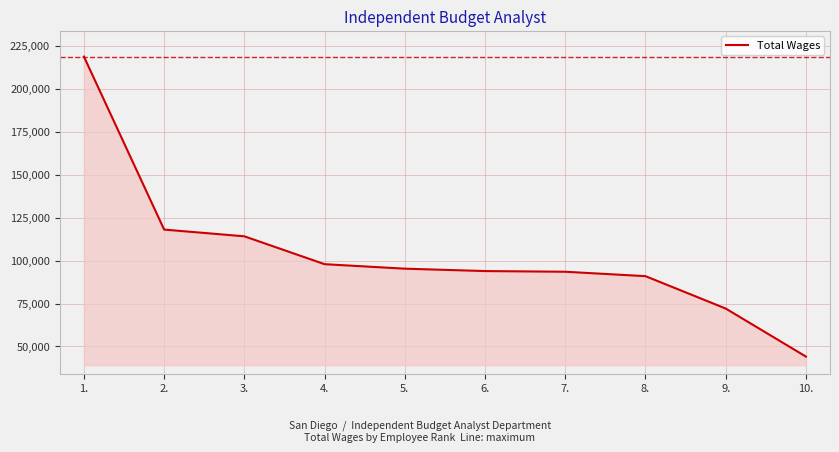

At which category does the chart reach its minimum across all series?

10.